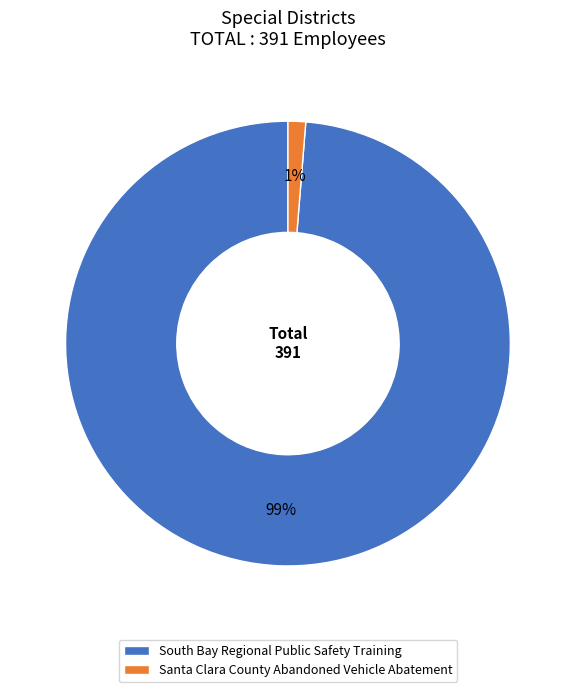

How many segments does this pie chart have?

2